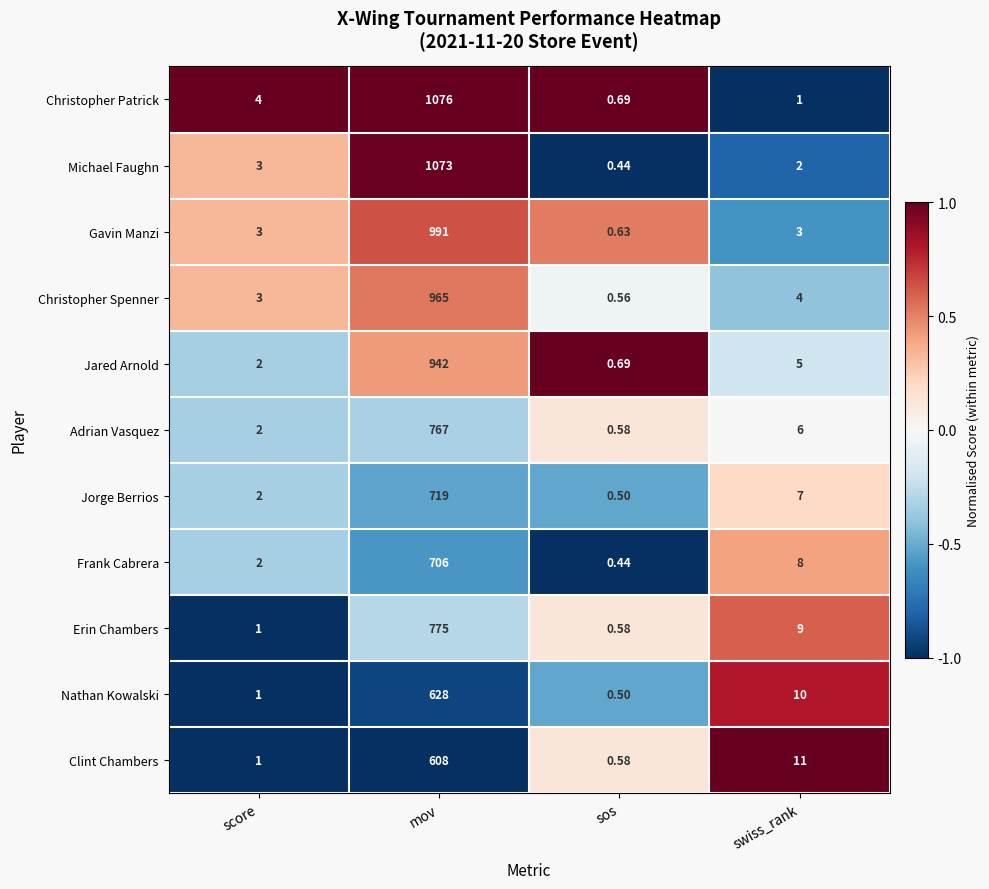

What is the difference between the highest and lowest values at score?

3.0